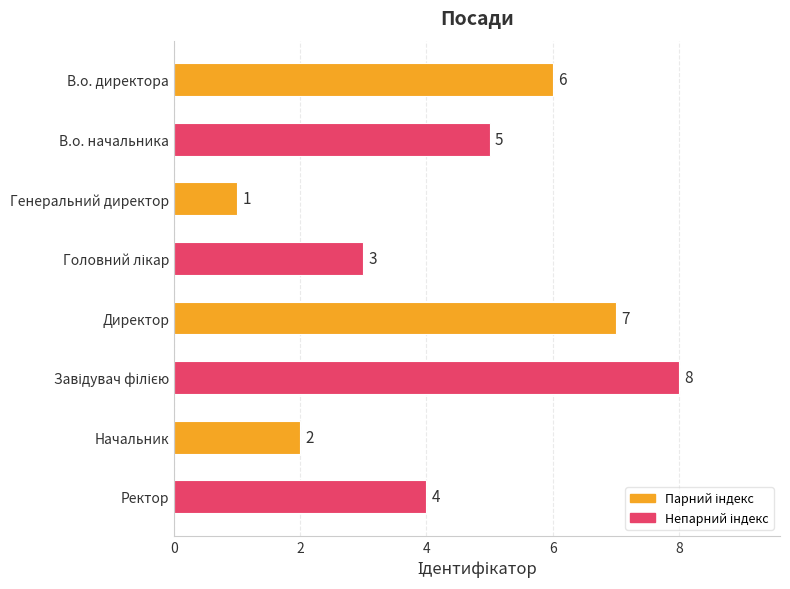

Where is the data nearest to the value 4?

Ректор